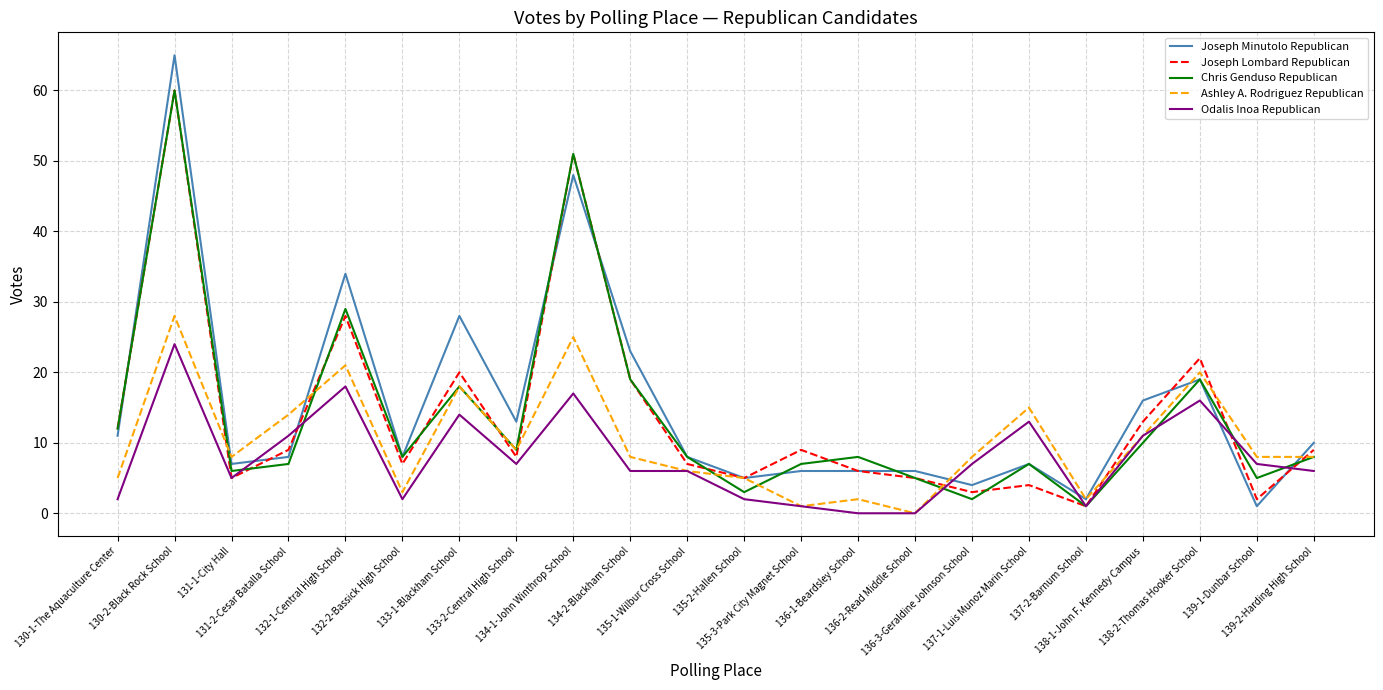

What is the highest value of the Chris Genduso Republican series?

60